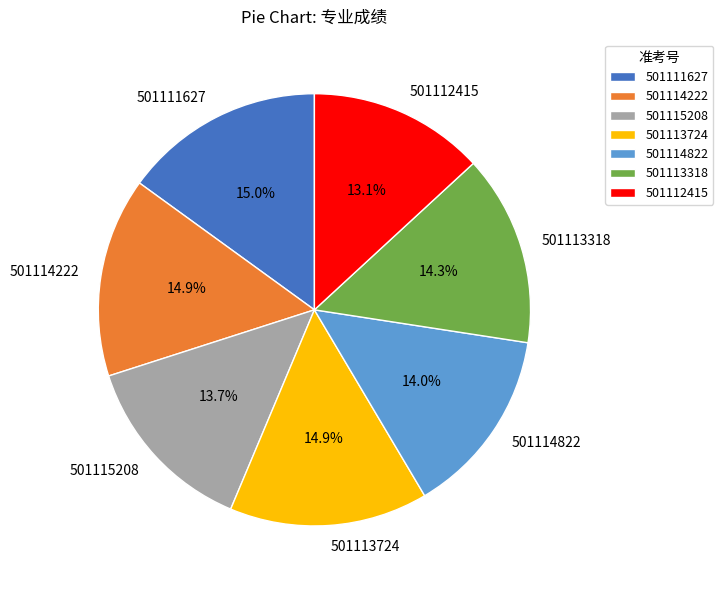

Is 501113318 the majority of the pie?

No